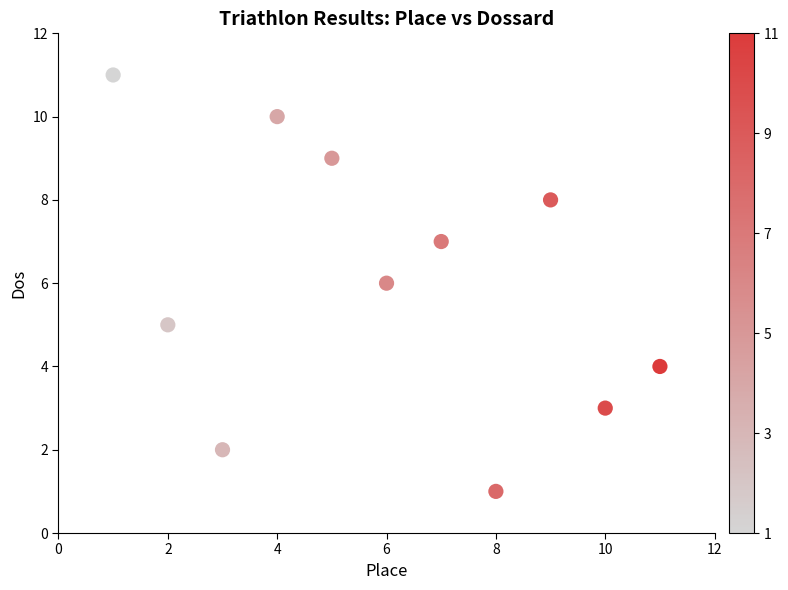

What is the range of Y values (max minus min)?

10